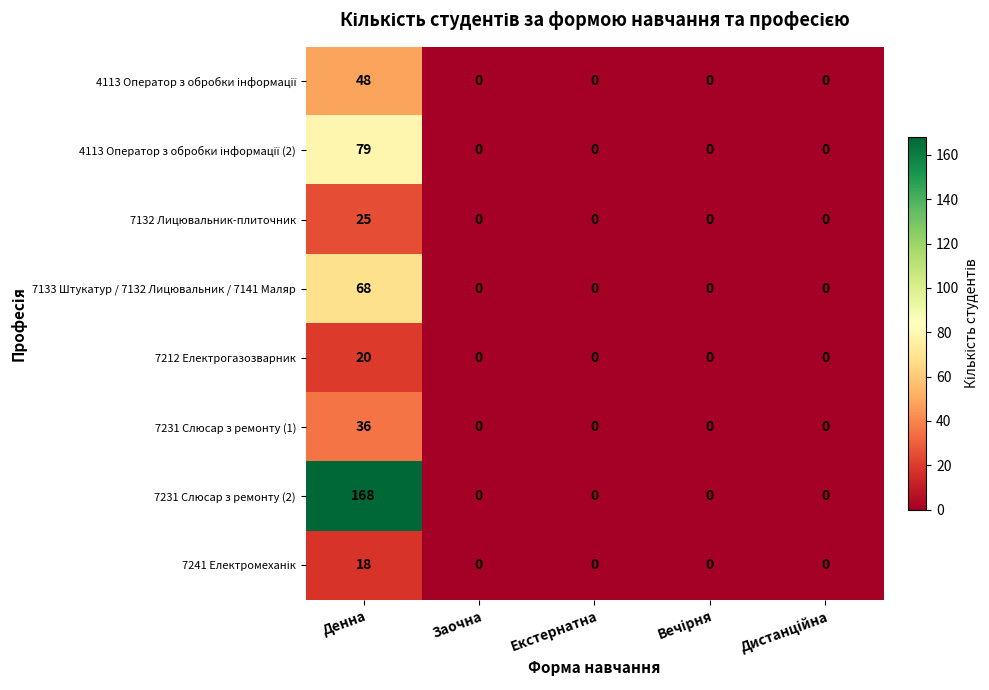

Is it true that 7133 Штукатур / 7132 Лицювальник / 7141 Маляр equals 39 at Денна?

False